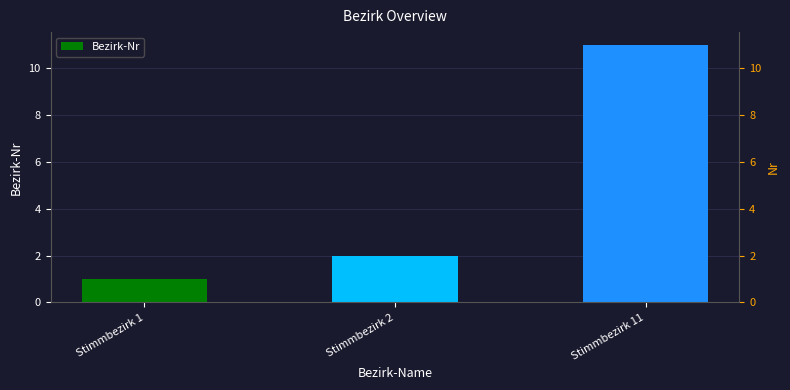

Reading left to right, what are all the values shown in this chart?

1	2	11